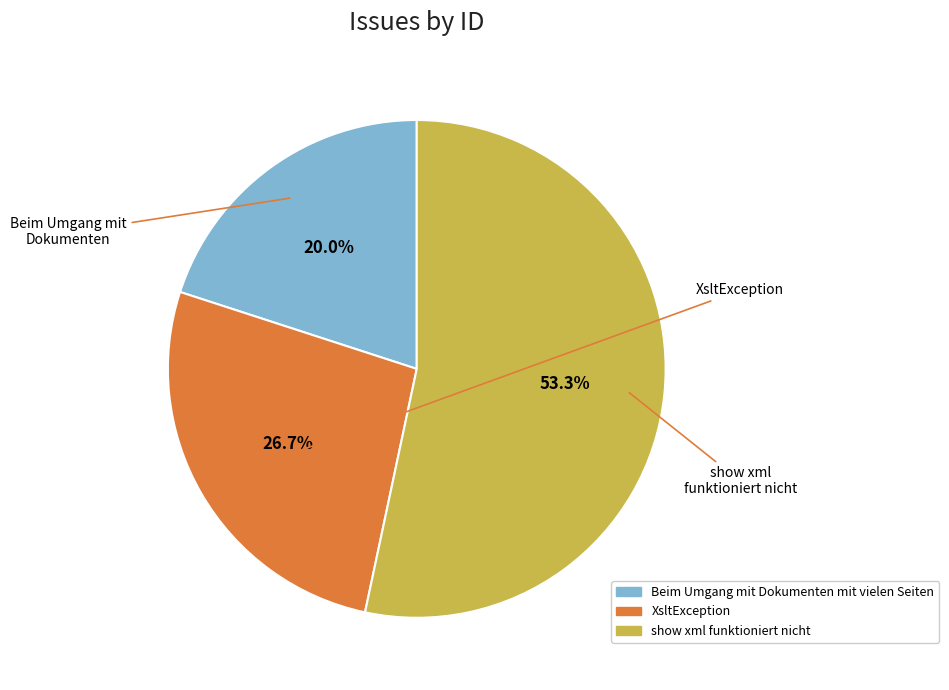

To the nearest percent, what is the average slice percentage?

33%